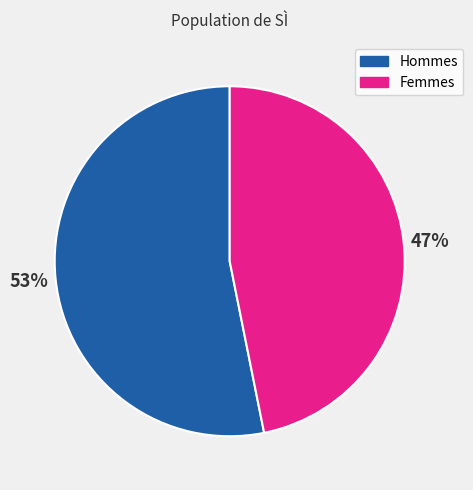

What percentage is the Femmes slice, to the nearest percent?

47%